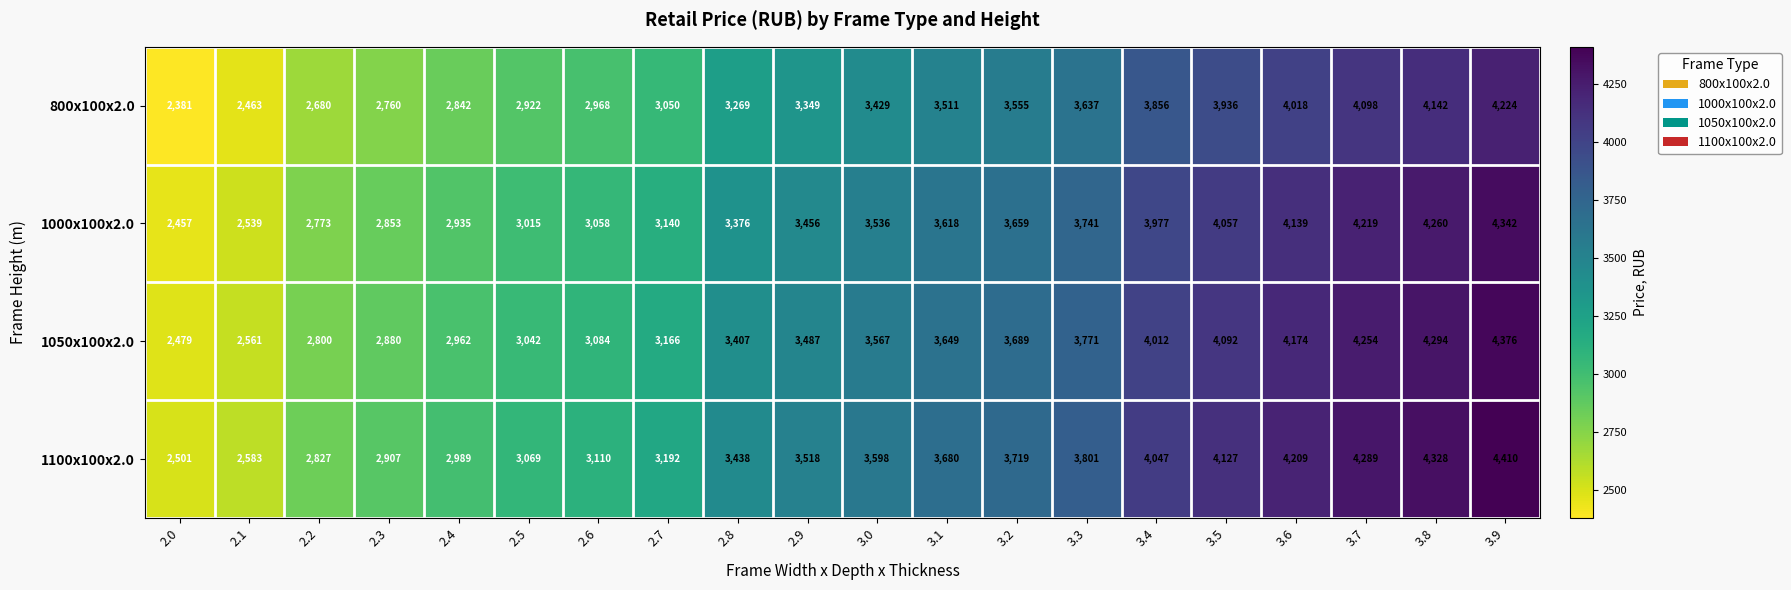

Which series has the largest range (max minus min)?

1100x100x2.0